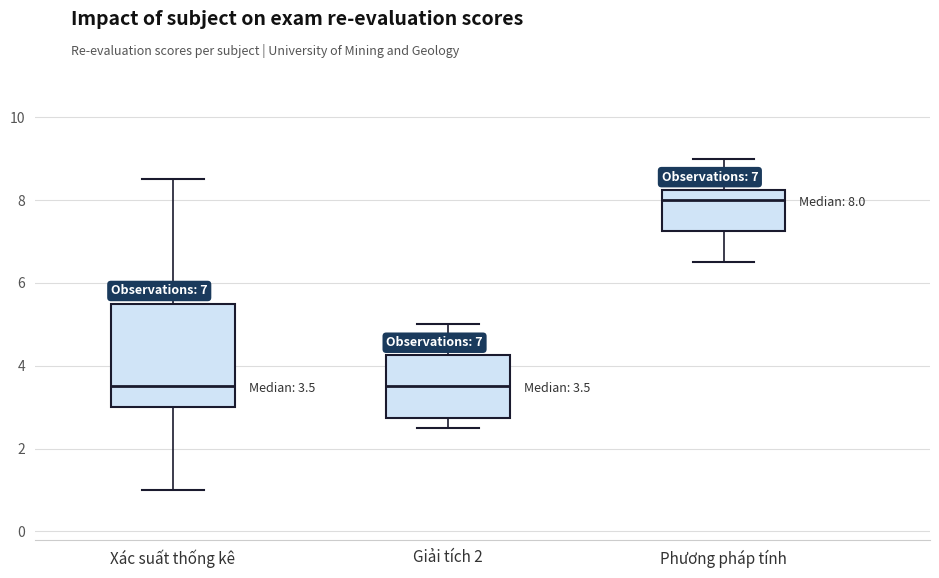

Comparing the boxes themselves (not the whiskers), which one is the tallest?

Xác suất thống kê